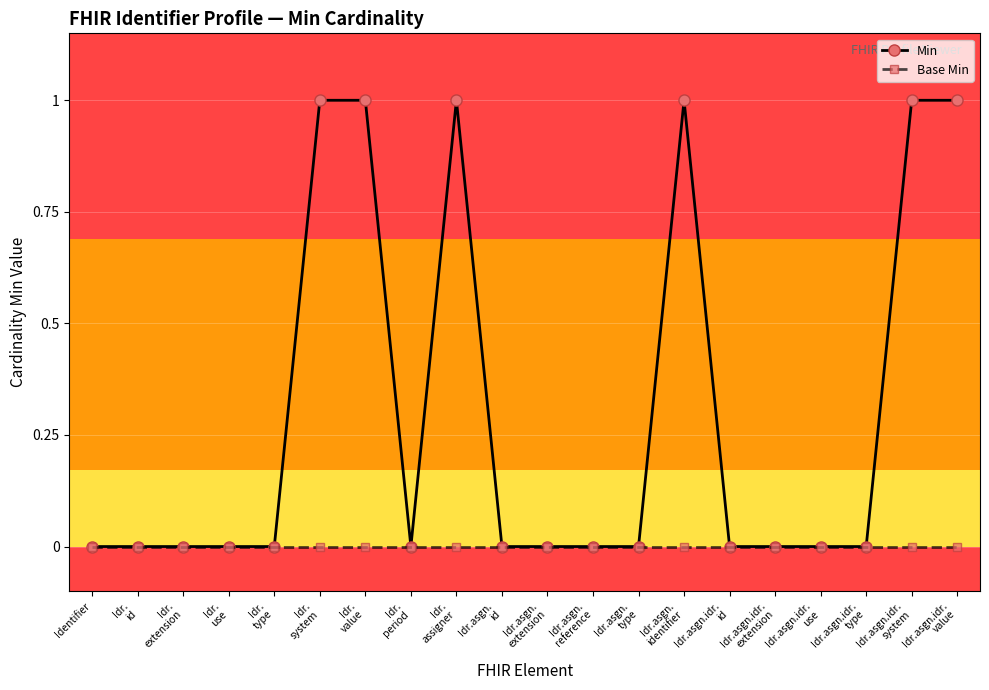

Which series has the largest range (max minus min)?

Min